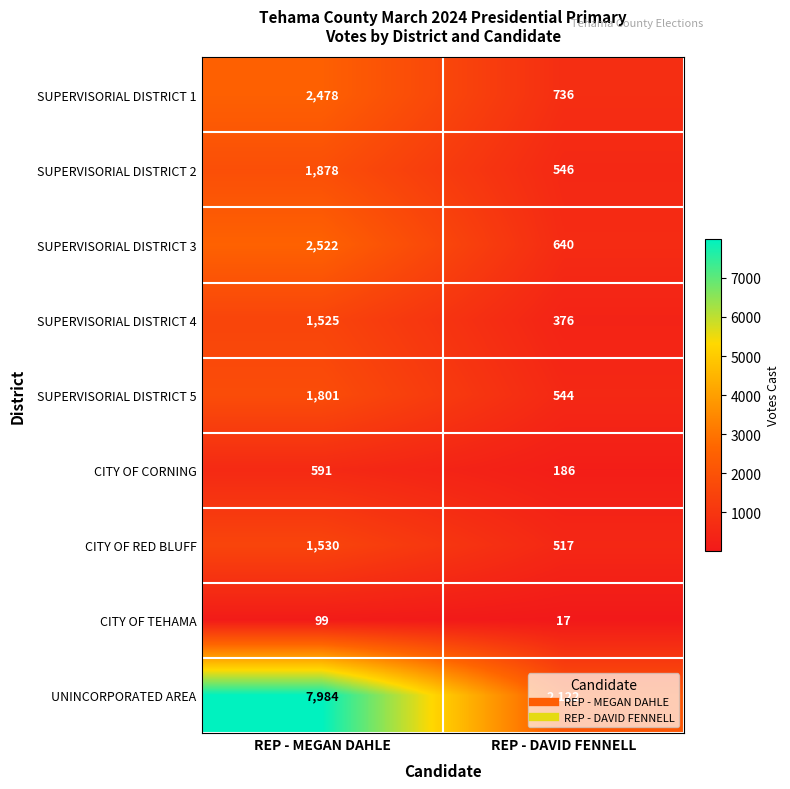

Rank the categories by SUPERVISORIAL DISTRICT 5 value from highest to lowest.

REP - MEGAN DAHLE, REP - DAVID FENNELL